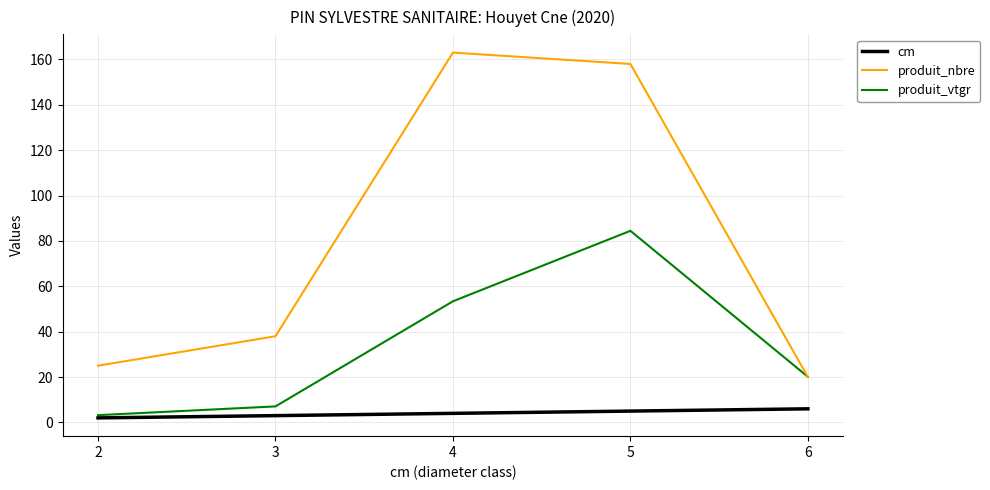

List the series in order of their peak value, lowest first.

cm, produit_vtgr, produit_nbre